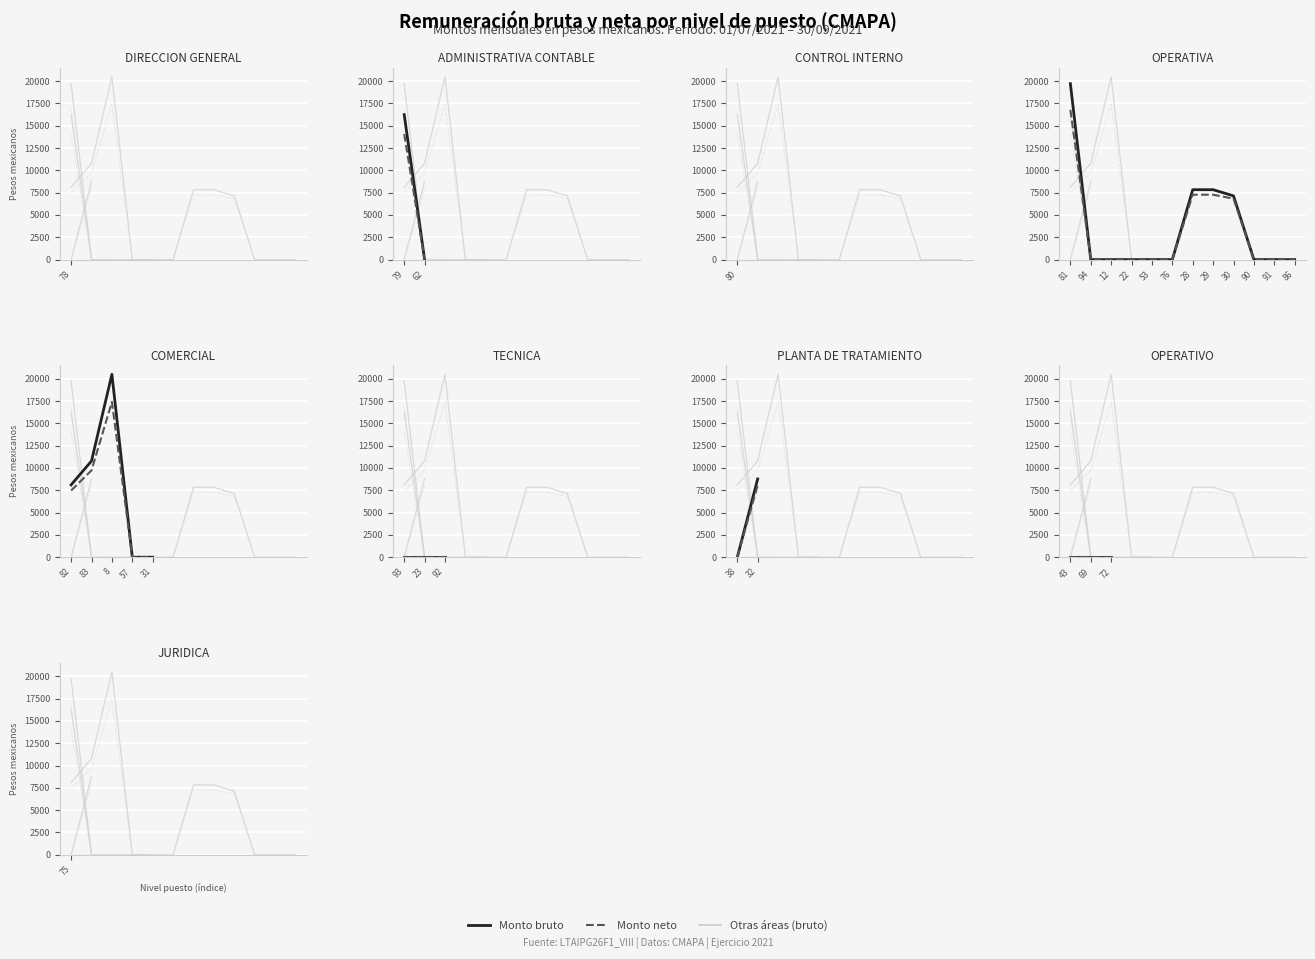

Is the value of Monto neto at 79 greater than the value of Monto bruto at 72?

Yes